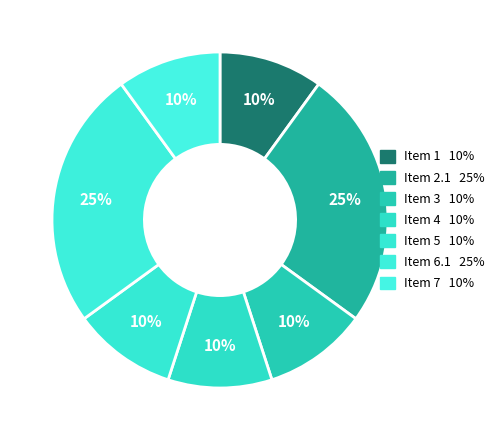

True or false: Item 7 accounts for 10% of the total.

True